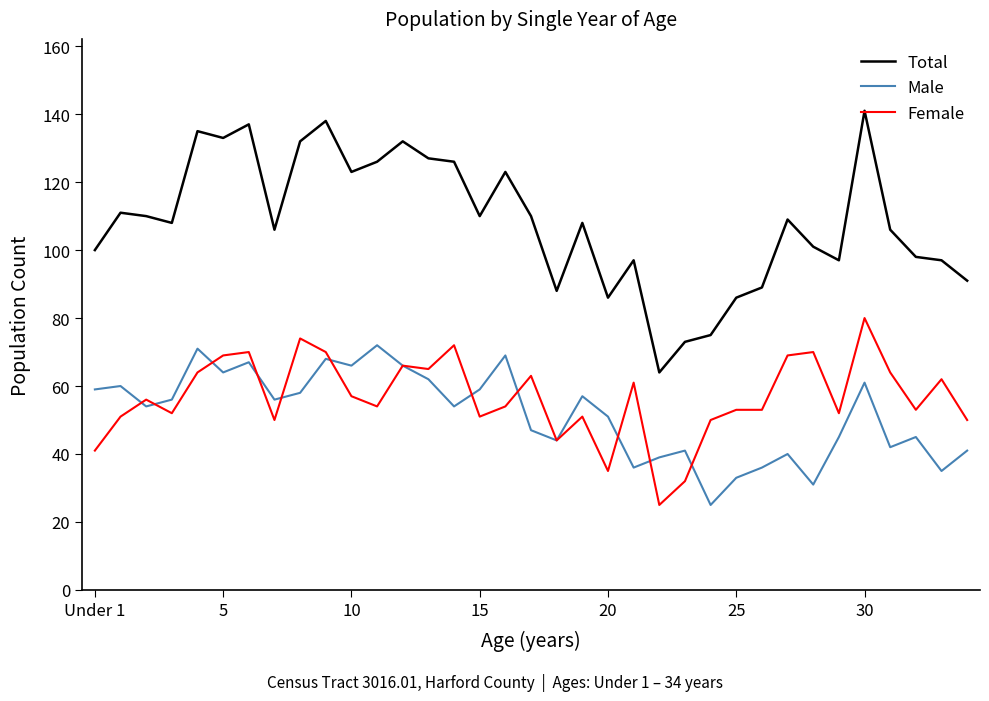

Which series has the largest total across all categories?

Total